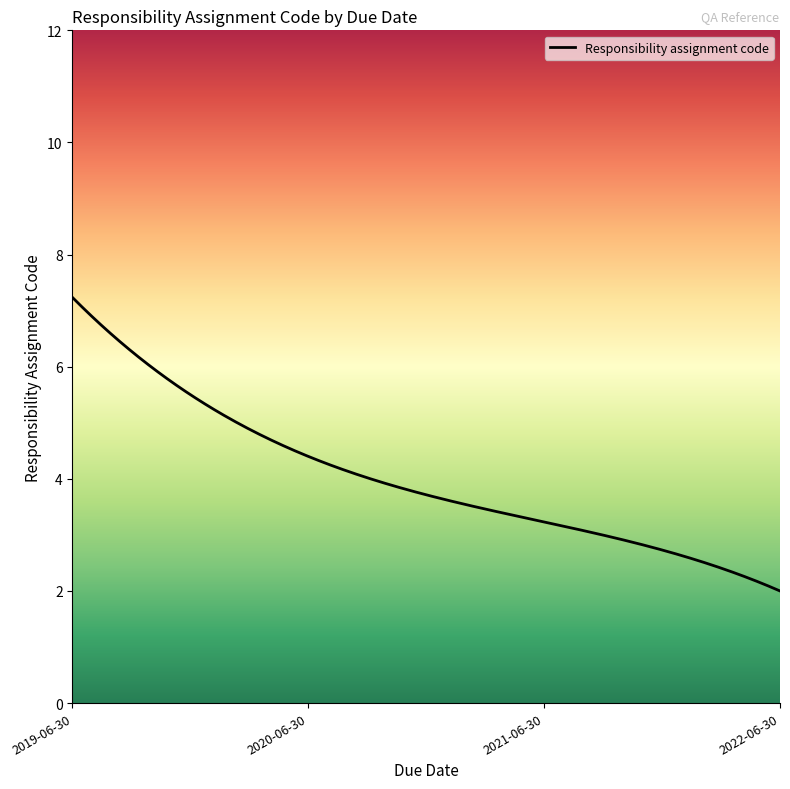

What is the greatest value displayed?

7.2